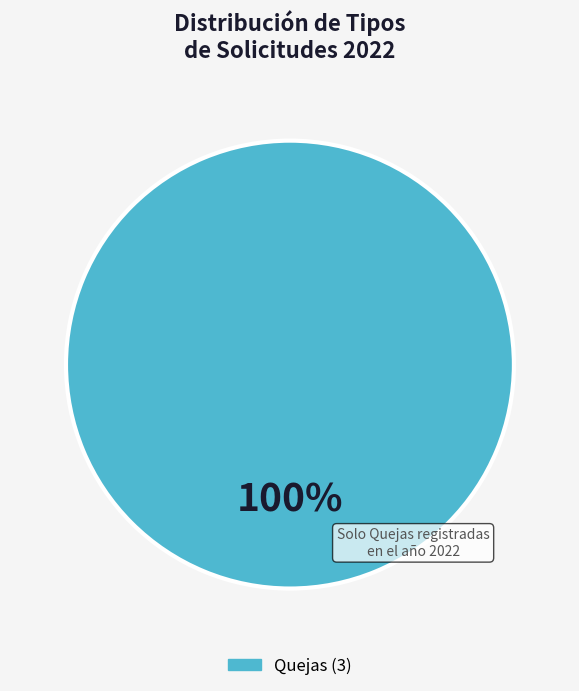

Is there any slice that represents more than half of the pie?

Yes